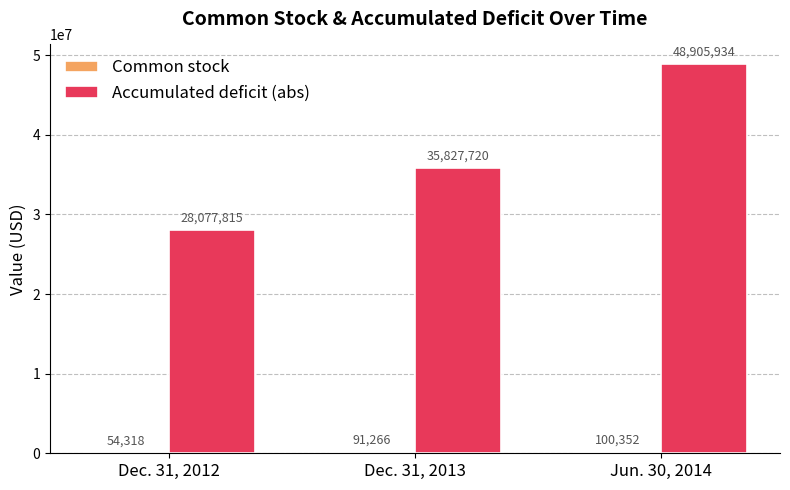

What is the total value across all series at Dec. 31, 2013?

35918986